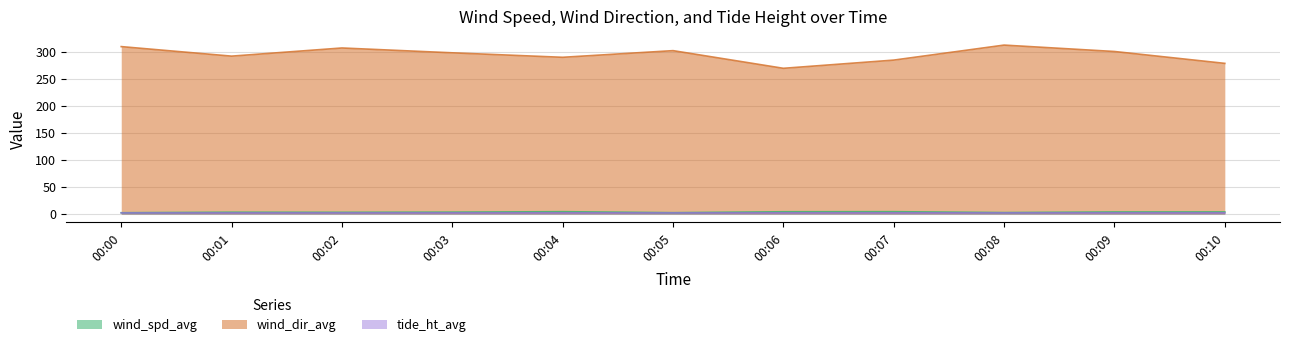

The value of wind_dir_avg at 00:02 is 307.9. True or false?

True